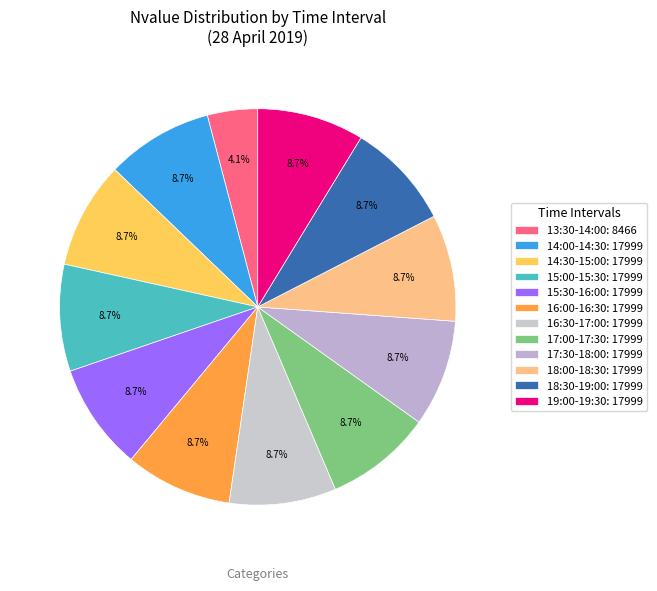

What percentage is NOT represented by 14:00-14:30?

91.3%